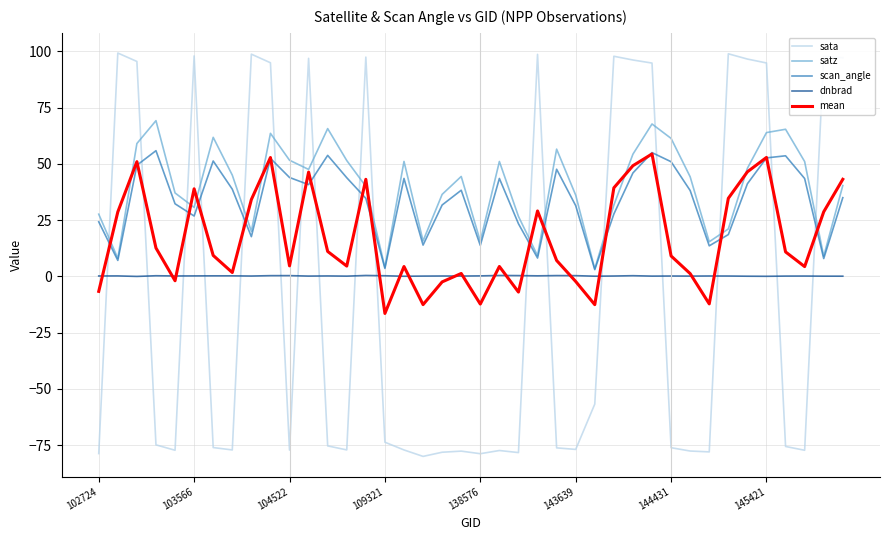

How many lines are shown in the chart?

5